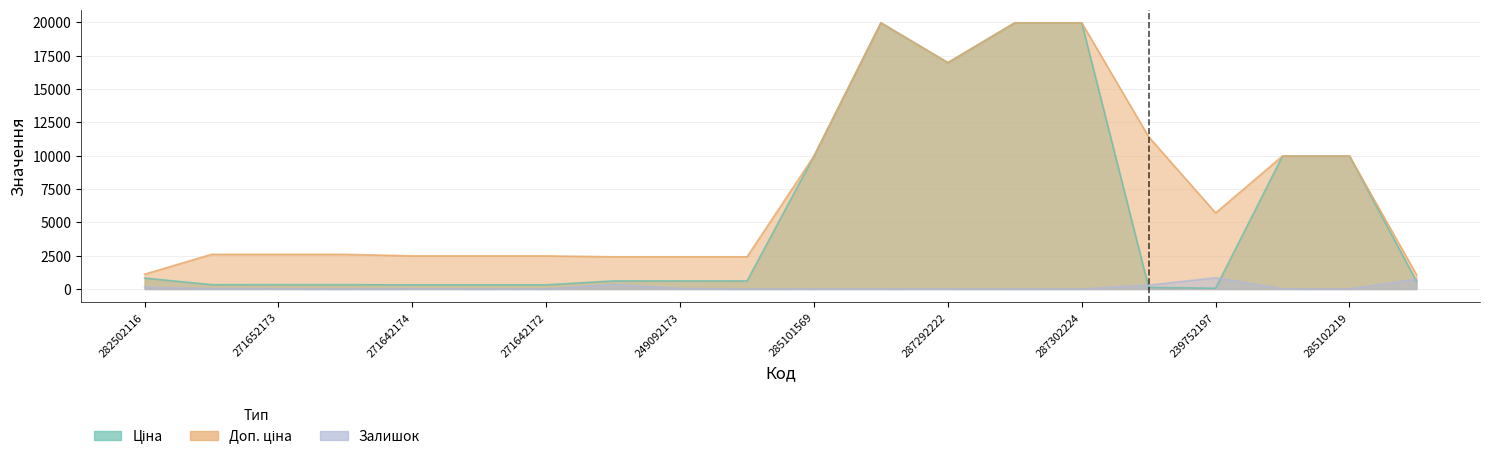

The value of Доп. ціна at 285101569 is 4466.0. True or false?

False